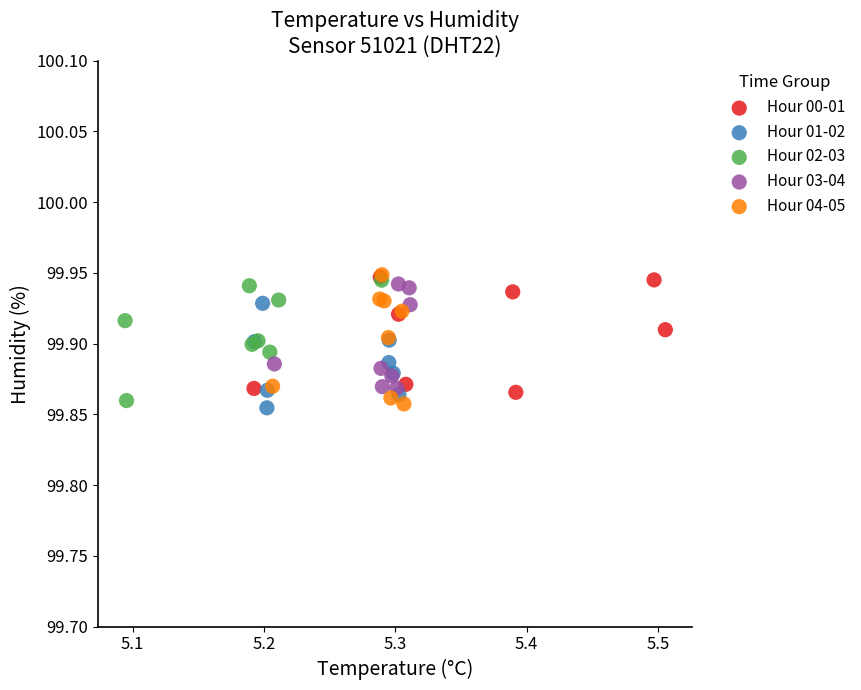

What are all the series names shown in the legend?

Hour 00-01, Hour 01-02, Hour 02-03, Hour 03-04, Hour 04-05